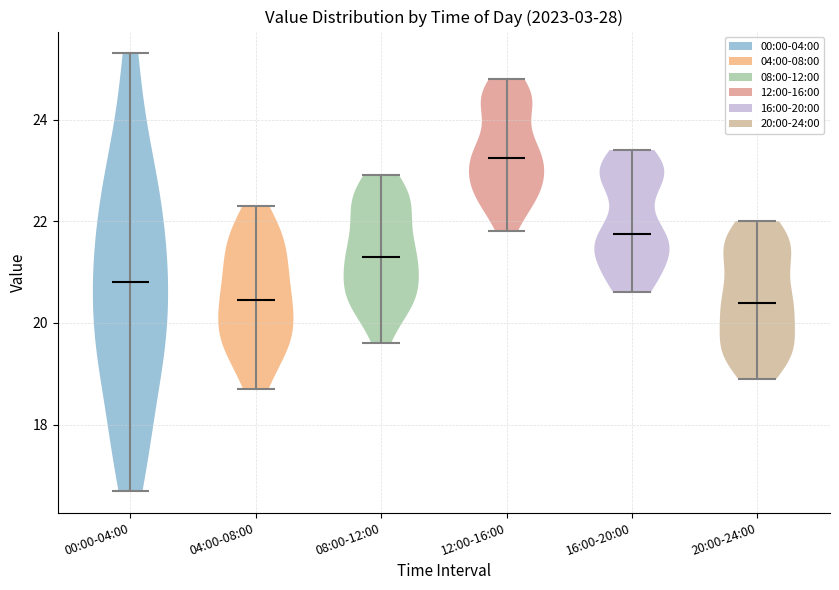

Reading left to right, read every violin against the y-axis: where its median line is, and the lowest and highest points it reaches. The values are not printed on the chart, so give them approximately, as read against the axis.

00:00-04:00: median line 20.8, lowest point 16.8, highest point 25.4
04:00-08:00: median line 20.4, lowest point 18.8, highest point 22.4
08:00-12:00: median line 21.4, lowest point 19.6, highest point 23.0
12:00-16:00: median line 23.2, lowest point 21.8, highest point 24.8
16:00-20:00: median line 21.8, lowest point 20.6, highest point 23.4
20:00-24:00: median line 20.4, lowest point 19.0, highest point 22.0